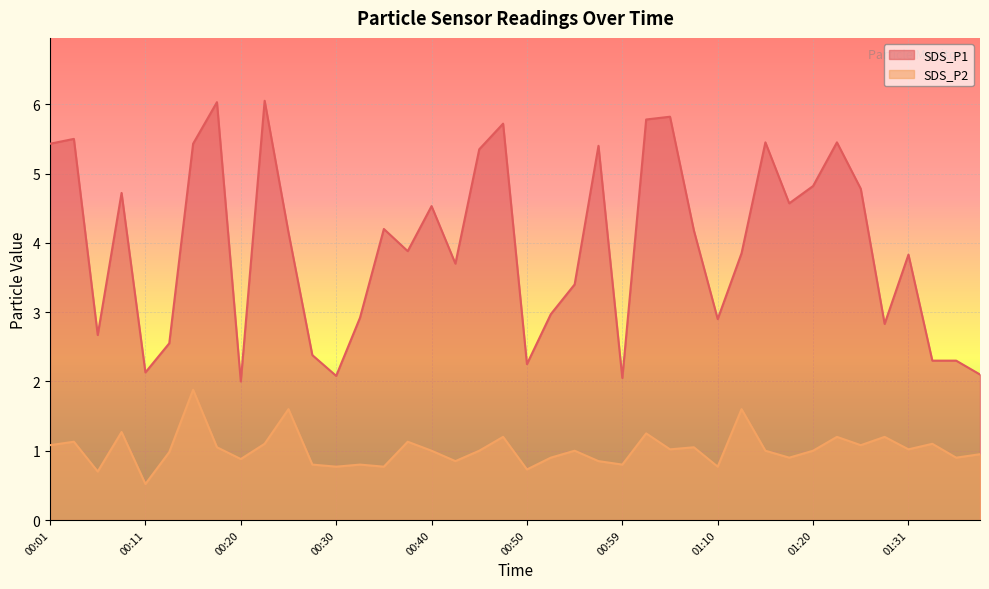

What is the approximate value of SDS_P2 at 00:01?

1.1